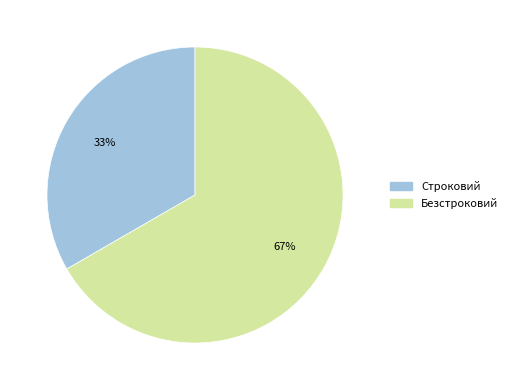

How many slices are in this pie chart?

2